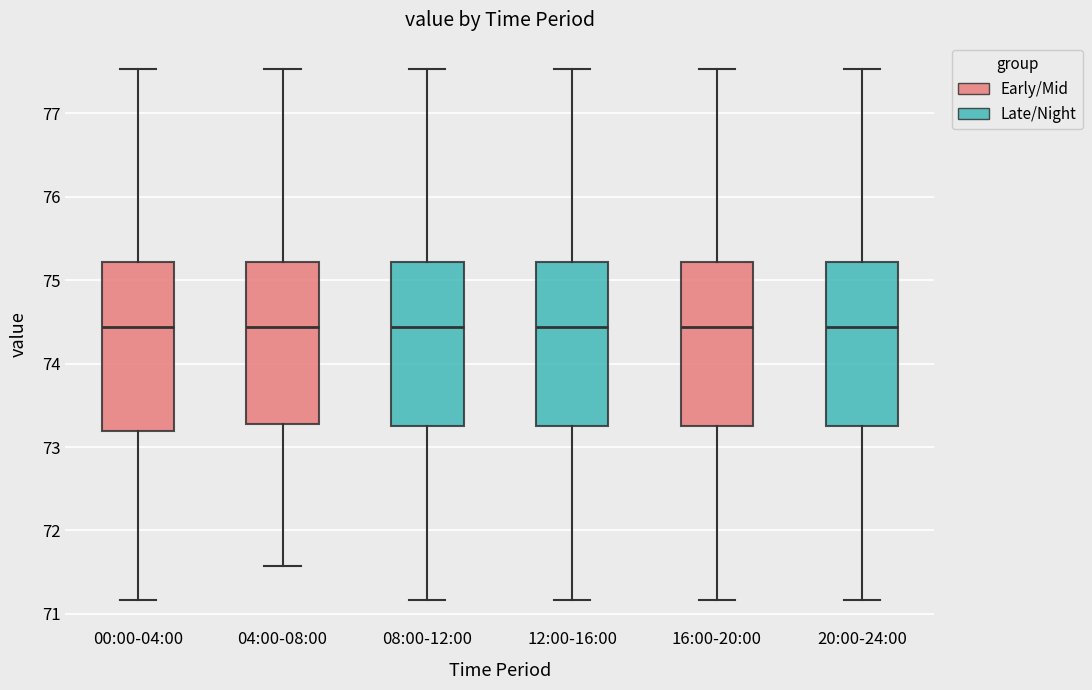

Where does the upper whisker of the box for 16:00-20:00 end on the y-axis? The values are not printed on the chart, so give them approximately, as read against the axis.

77.5